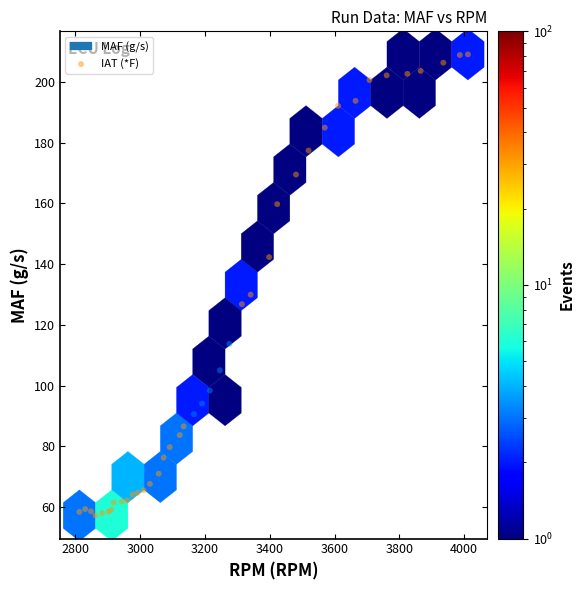

What Y value in the scatter plot is closest to 133?

130.0